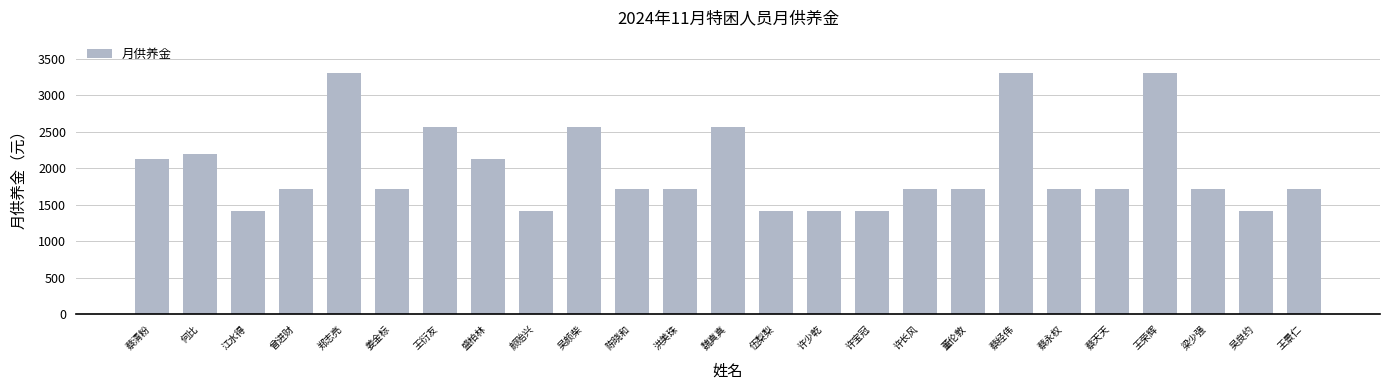

The value at 洪美珠 is 2847. True or false?

False